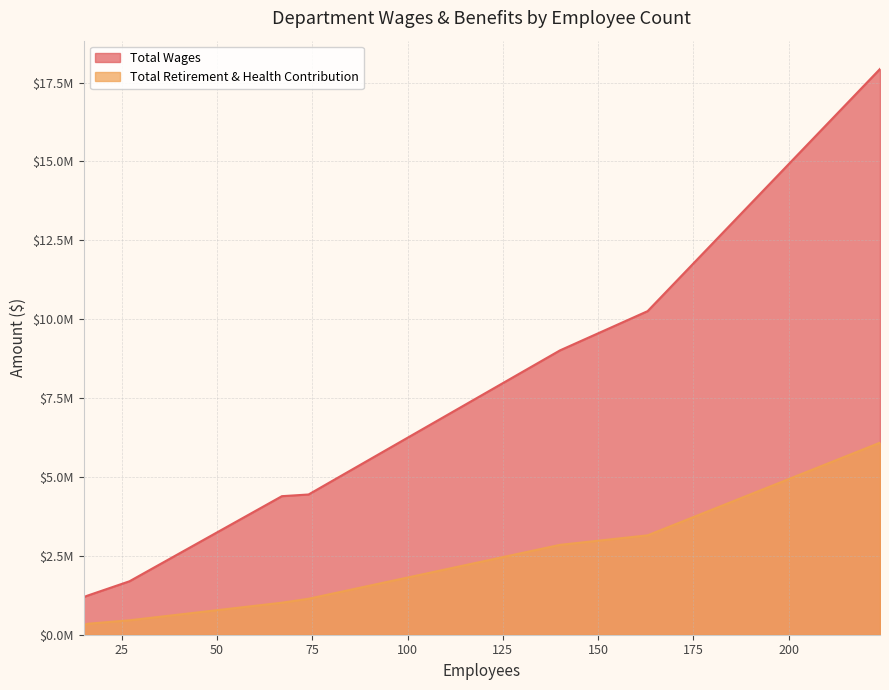

True or false: Total Retirement & Health Contribution and Total Wages intersect in this chart.

False